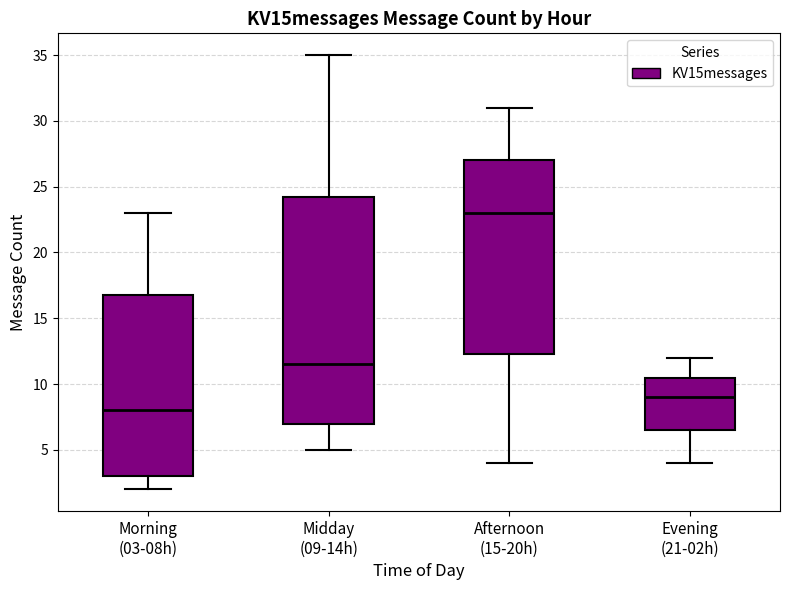

Reading left to right, read every box against the y-axis: the position of its median line, the range the box covers, and the ends of its whiskers. The values are not printed on the chart, so give them approximately, as read against the axis.

Morning (03-08h): median 8.0, box 3.0 to 17.0, whiskers 2.0 to 23.0
Midday (09-14h): median 11.5, box 7.0 to 24.5, whiskers 5.0 to 35.0
Afternoon (15-20h): median 23.0, box 12.5 to 27.0, whiskers 4.0 to 31.0
Evening (21-02h): median 9.0, box 6.5 to 10.5, whiskers 4.0 to 12.0